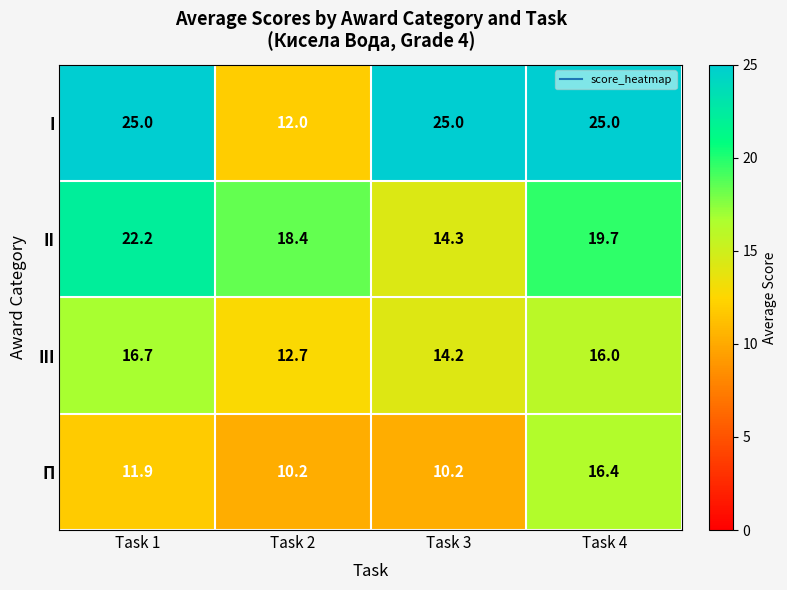

What is the total value across all series at Task 4?

77.1